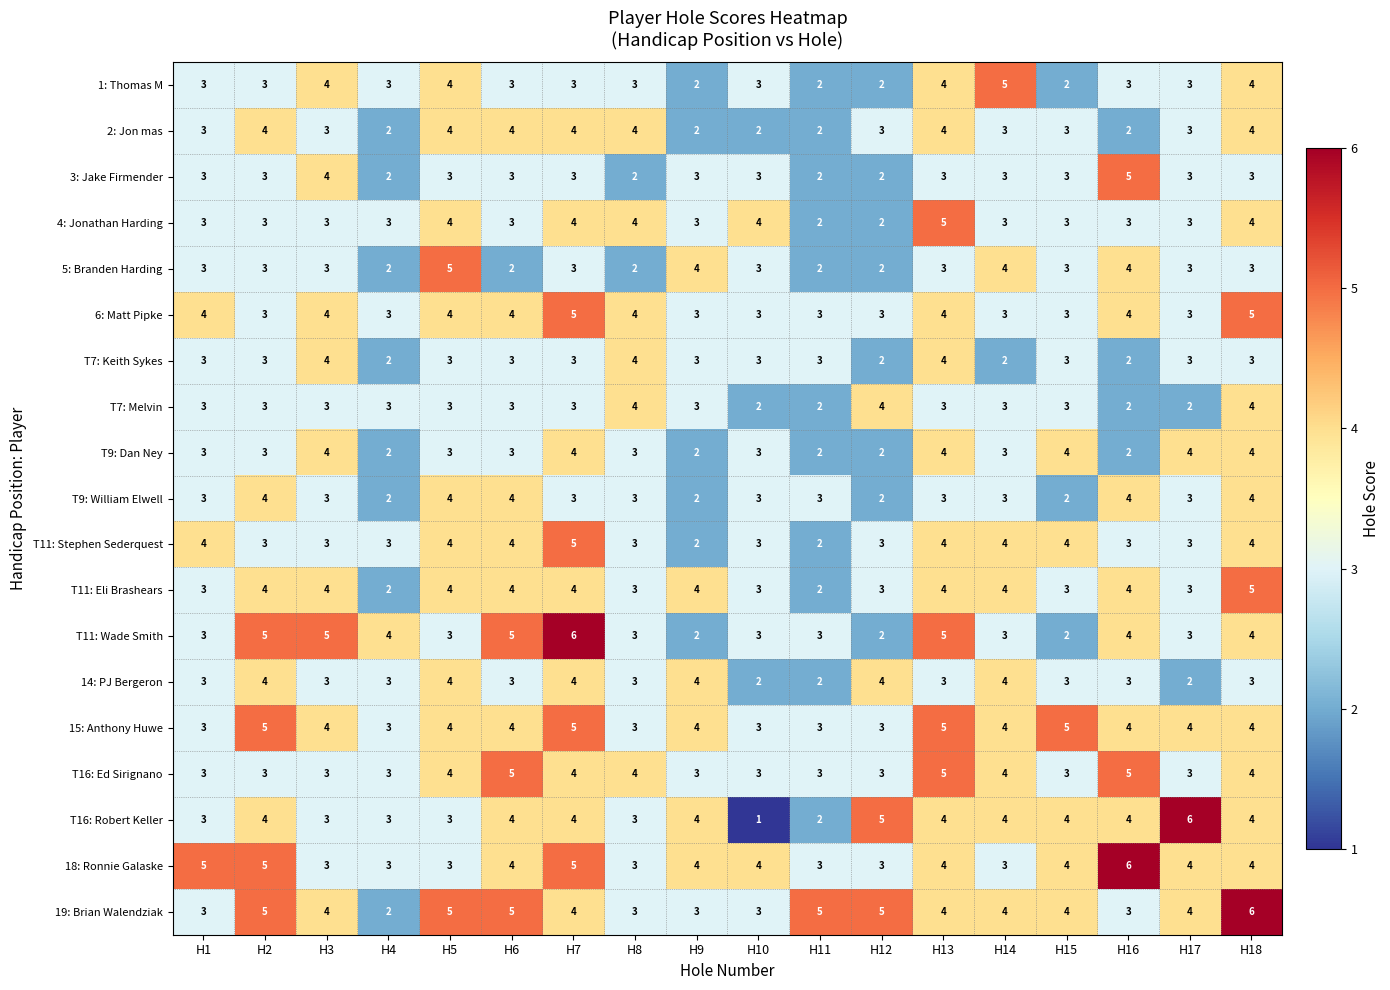

How many 14: PJ Bergeron values are between 3 and 4?

15